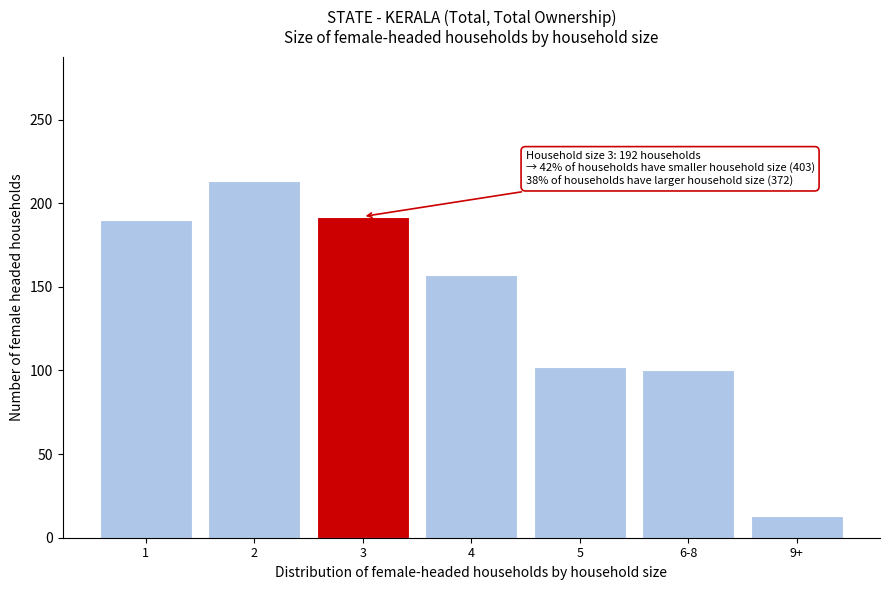

Reading left to right, list all the values displayed in this chart.

190	213	192	157	102	100	13